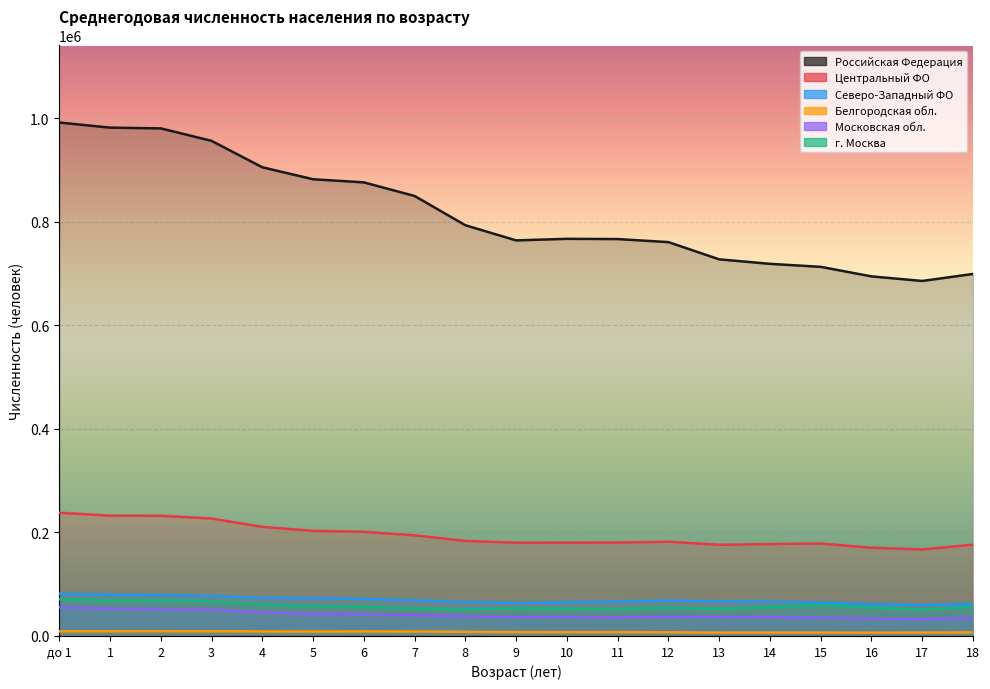

List the series in order of their peak value, lowest first.

Белгородская обл., Московская обл., г. Москва, Северо-Западный ФО, Центральный ФО, Российская Федерация